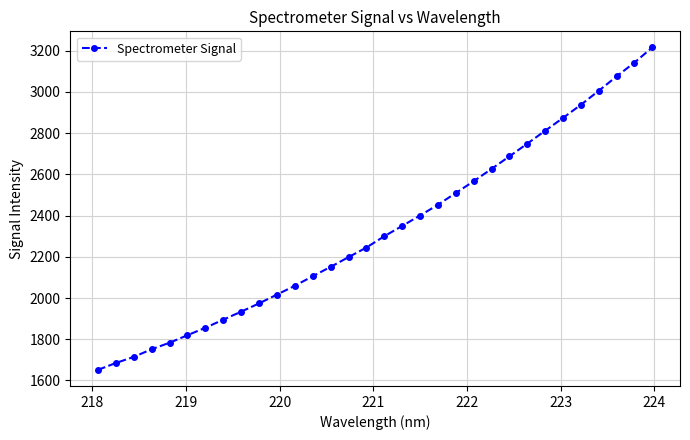

What is the value of the 18th point from the left?

2349.6